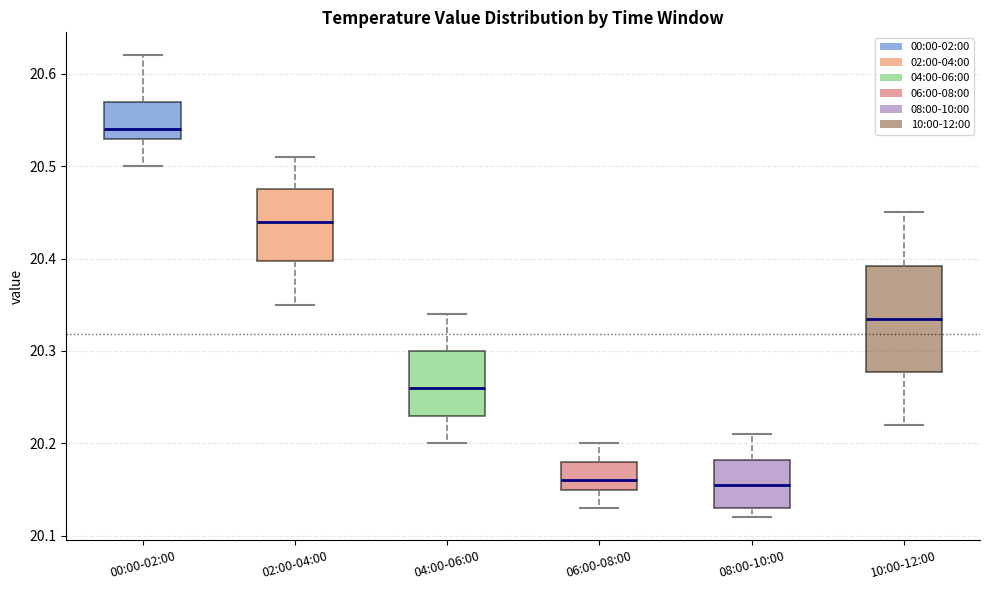

Where is the lower edge of the box for 08:00-10:00 on the y-axis? The values are not printed on the chart, so give them approximately, as read against the axis.

20.13